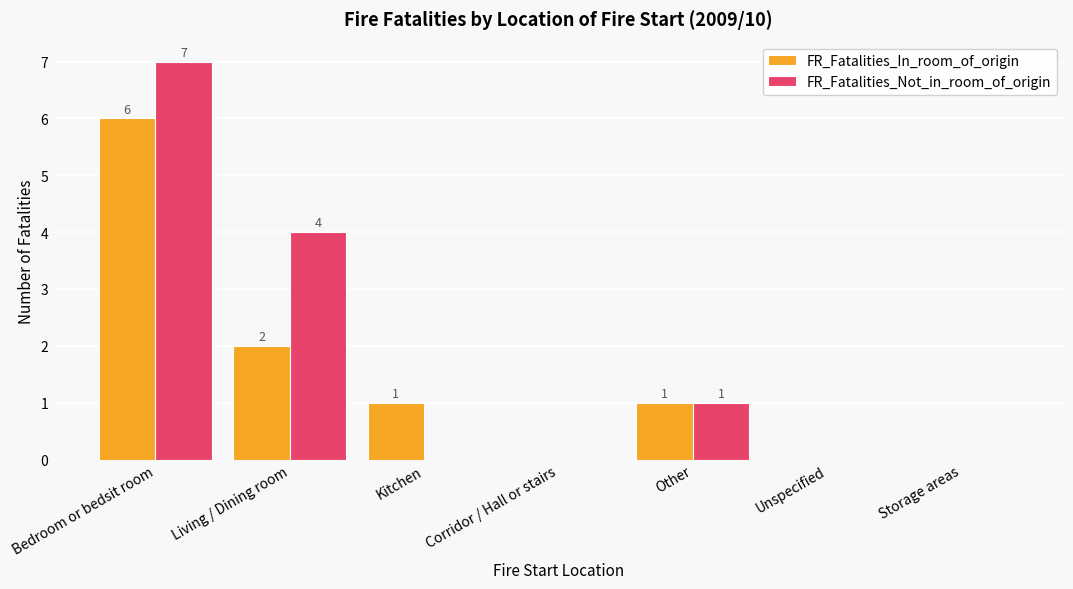

Where does the FR_Fatalities_In_room_of_origin series first go above 1?

Bedroom or bedsit room